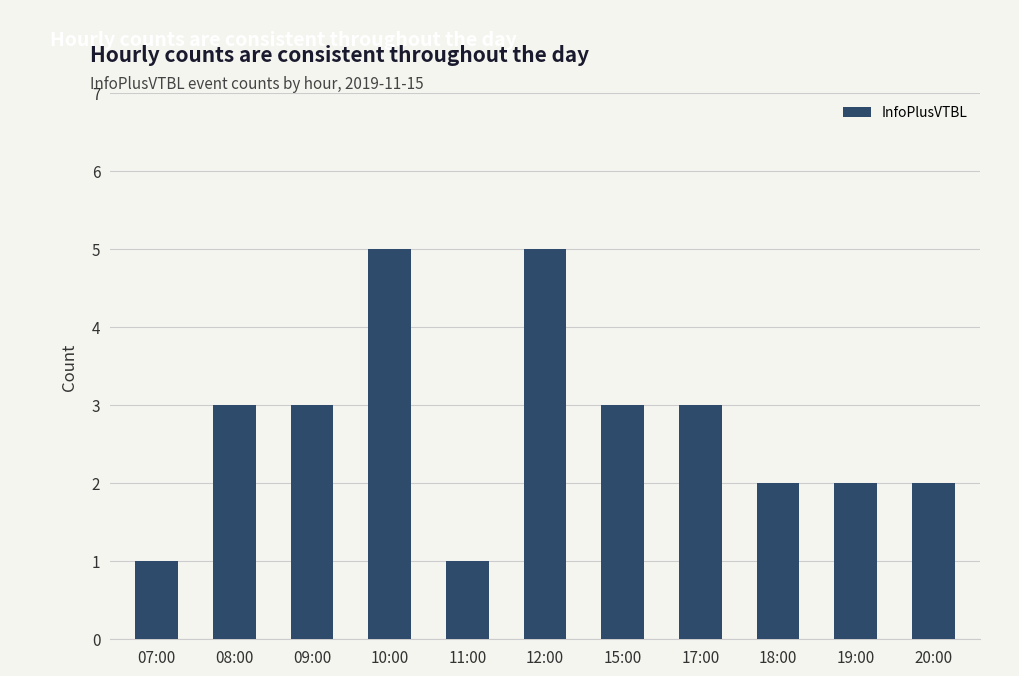

How many values are between 2 and 3?

7